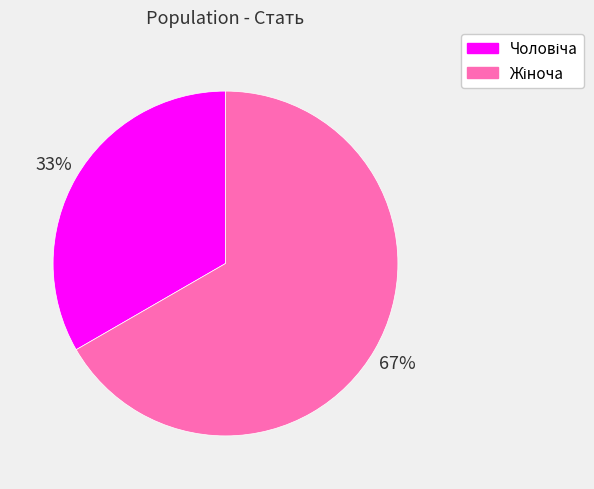

To the nearest percent, what is the average slice percentage?

50%